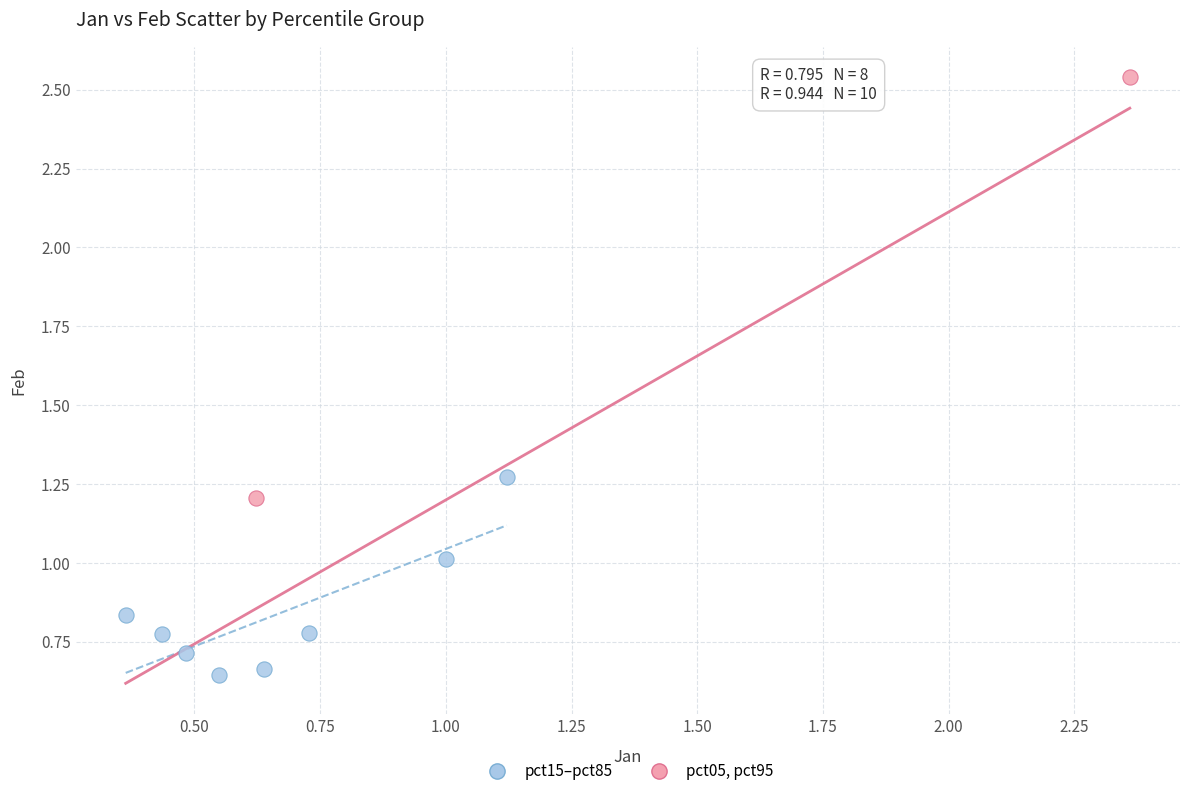

Which series reaches the maximum Y coordinate?

pct05, pct95